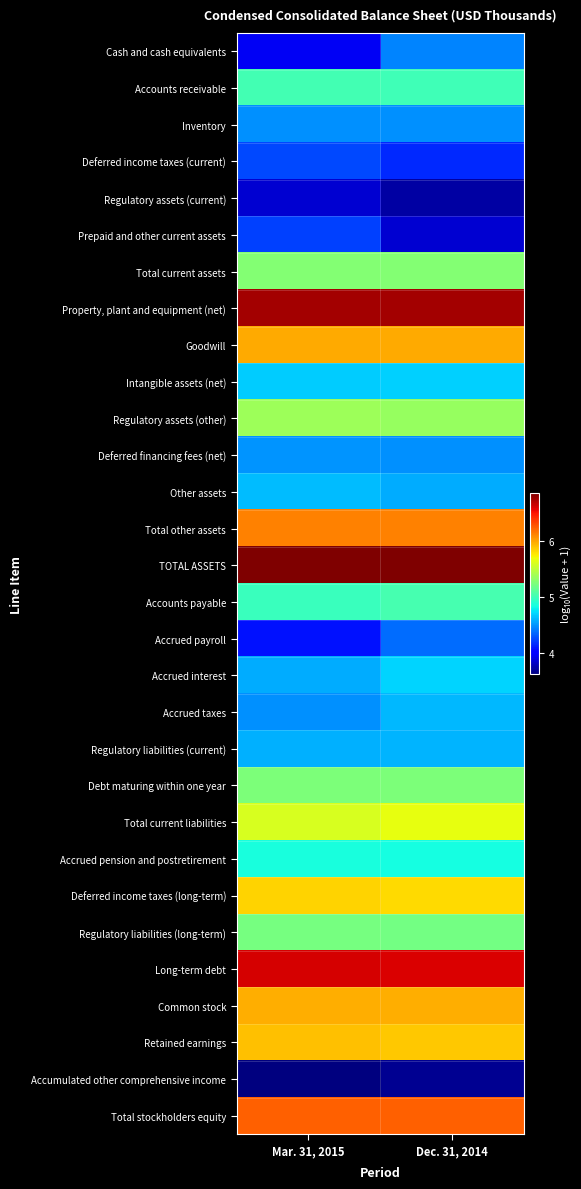

Rank the series by their maximum value, from highest to lowest.

TOTAL ASSETS, Property, plant and equipment (net), Long-term debt, Total stockholders equity, Total other assets, Goodwill, Common stock, Retained earnings, Deferred income taxes (long-term), Total current liabilities, Regulatory assets (other), Total current assets, Debt maturing within one year, Regulatory liabilities (long-term), Accounts payable, Accounts receivable, Accrued pension and postretirement, Accrued interest, Intangible assets (net), Other assets, Accrued taxes, Regulatory liabilities (current), Deferred financing fees (net), Inventory, Cash and cash equivalents, Accrued payroll, Deferred income taxes (current), Prepaid and other current assets, Regulatory assets (current), Accumulated other comprehensive income